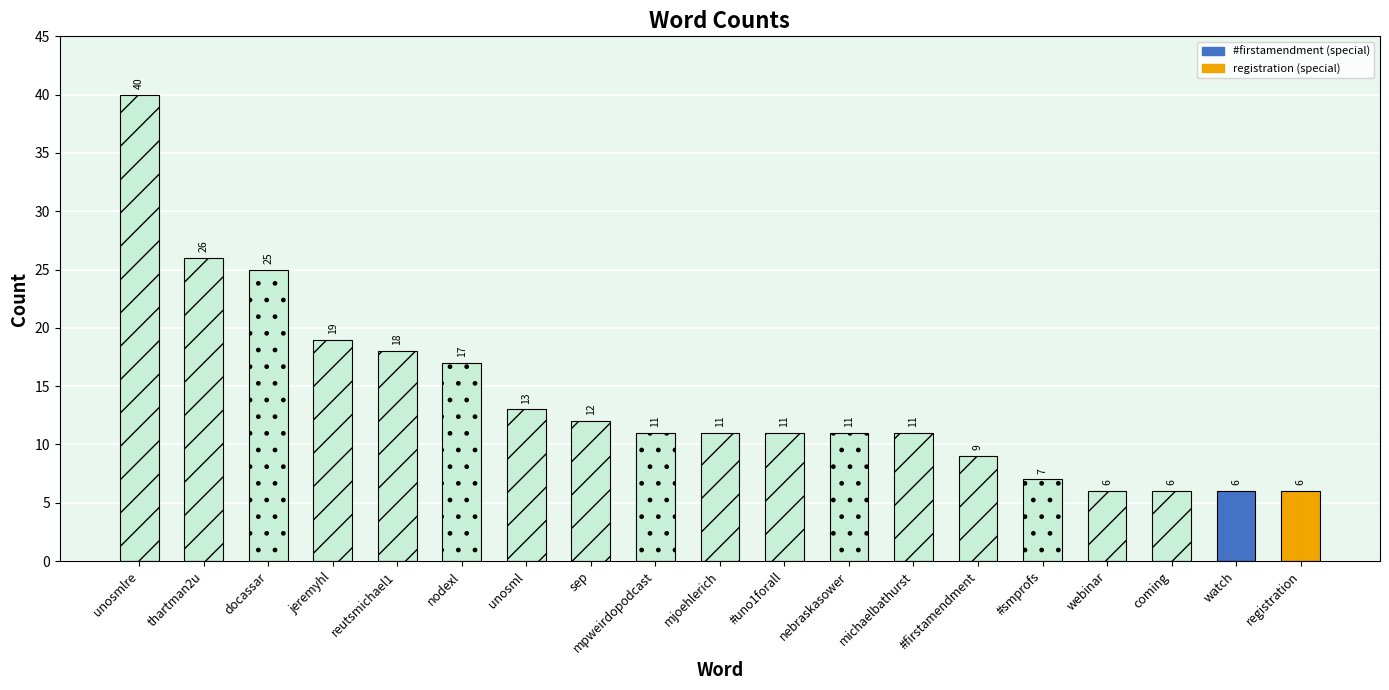

List the labels in order of value, smallest first.

webinar, coming, watch, registration, #smprofs, #firstamendment, mpweirdopodcast, mjoehlerich, #uno1forall, nebraskasower, michaelbathurst, sep, unosml, nodexl, reutsmichael1, jeremyhl, docassar, thartman2u, unosmlre